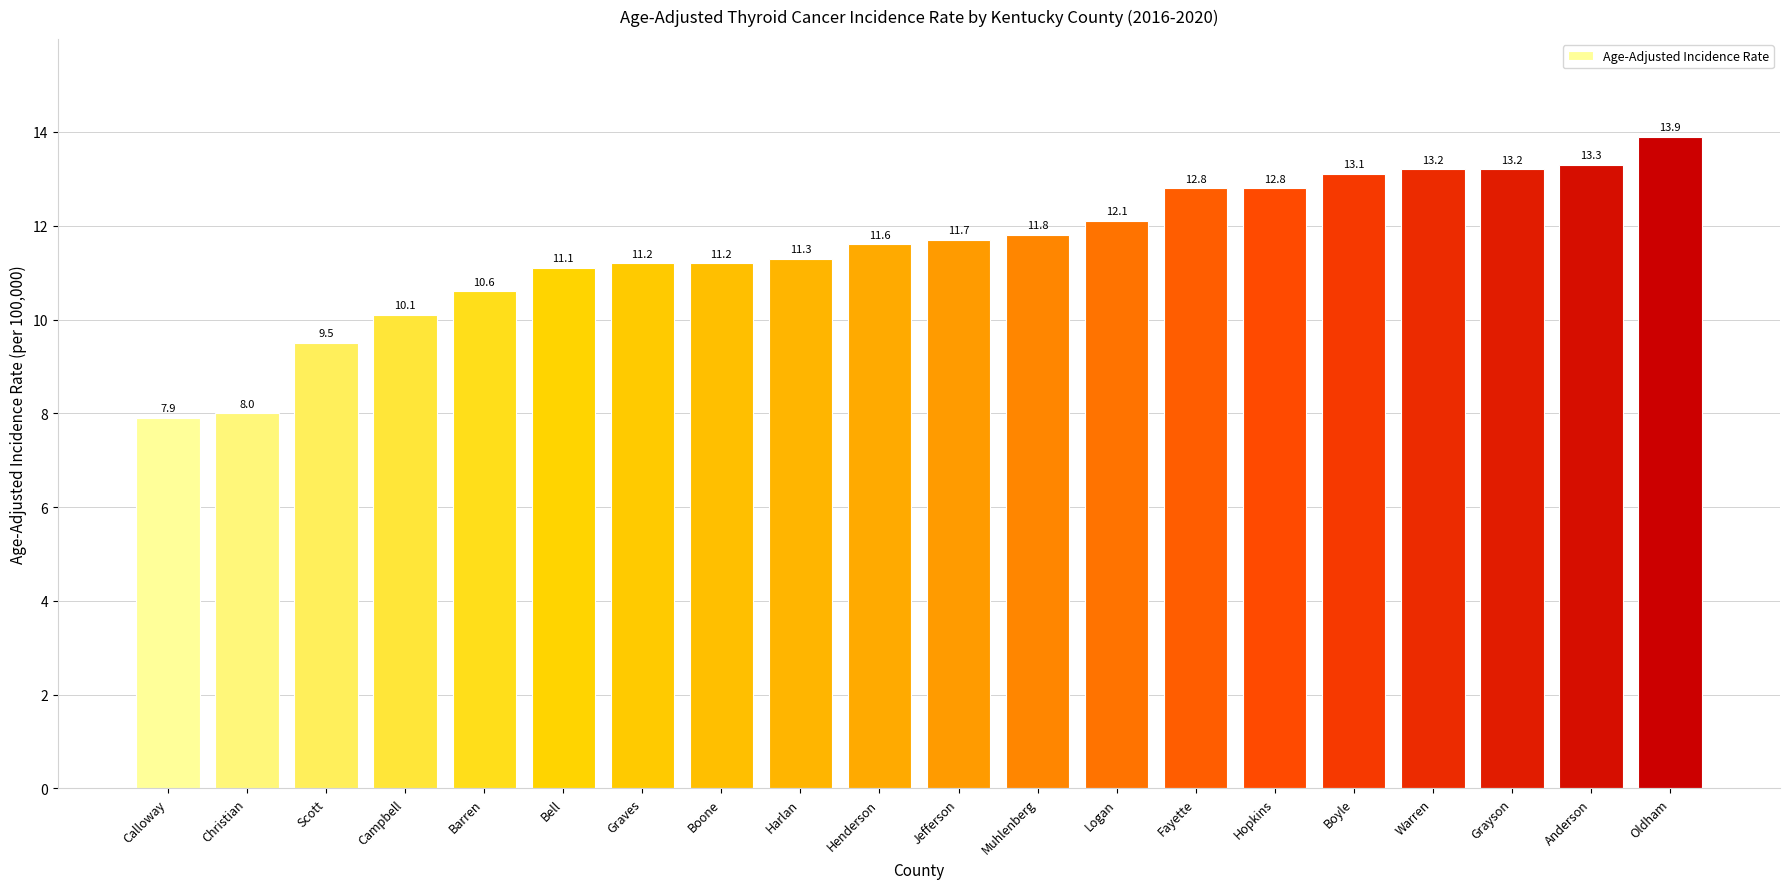

Which category has the lowest value across all series?

Calloway